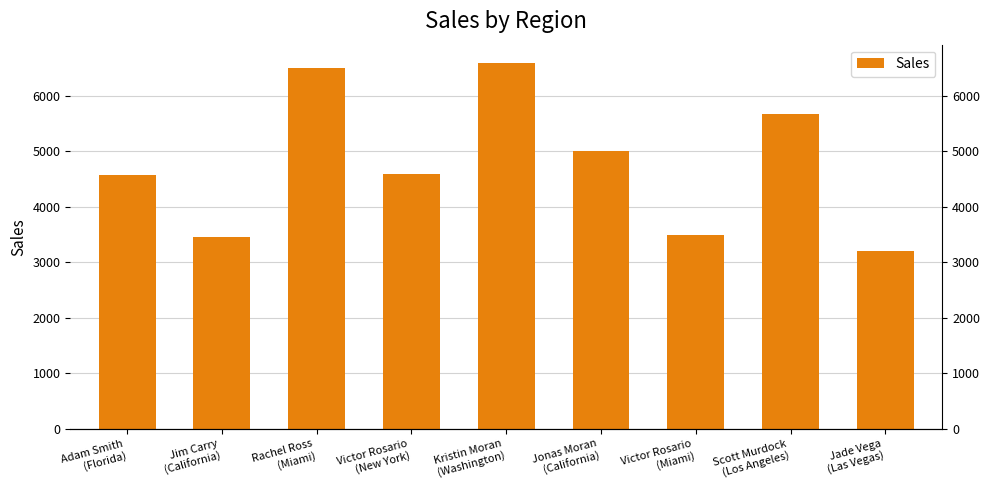

Count the number of values greater than 4588.

4